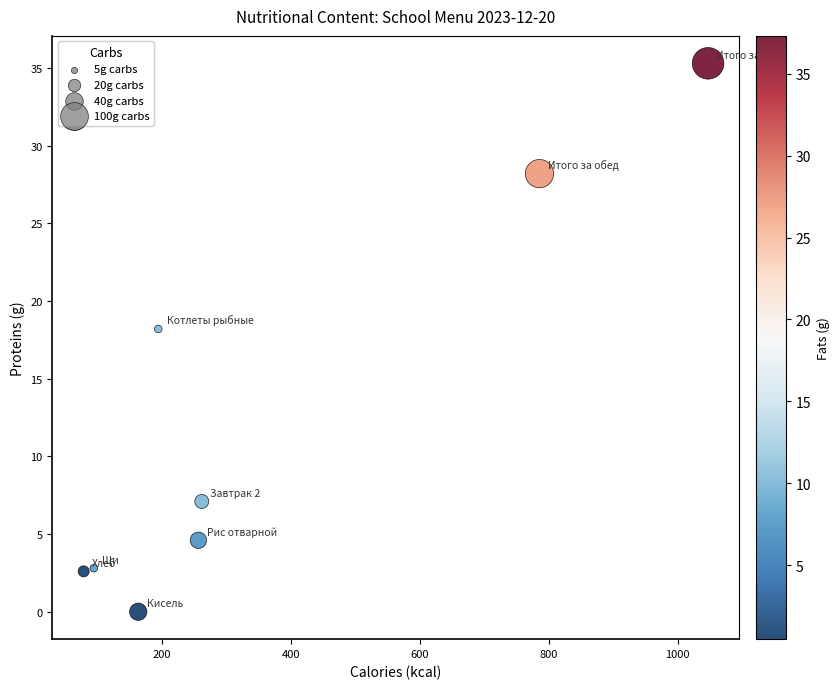

What Y value in the scatter plot is closest to 17?

18.2